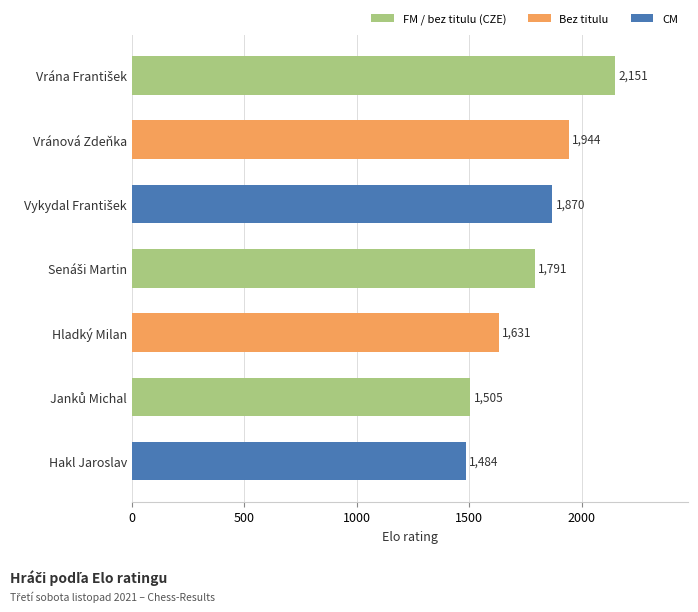

What is the change in value from Vránová Zdeňka to Hladký Milan?

-313